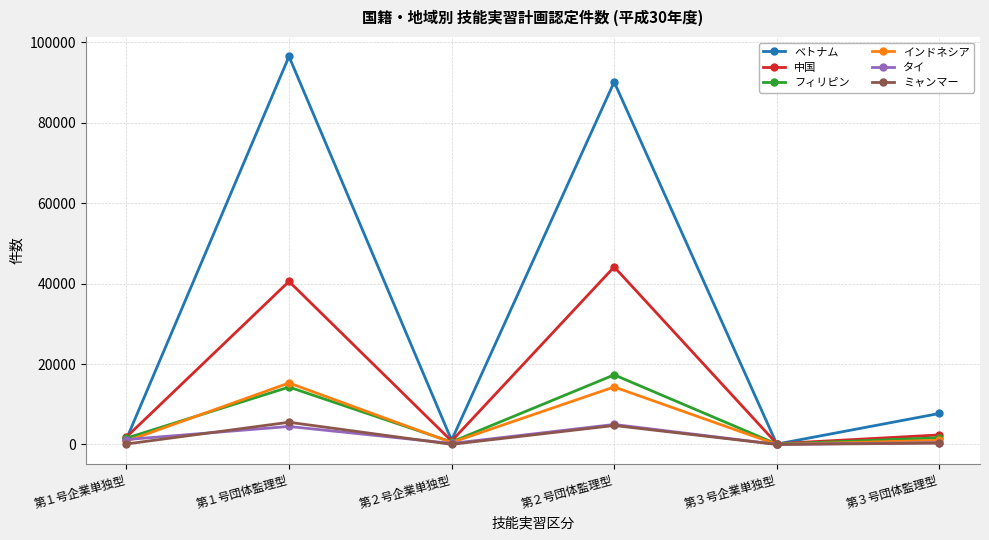

The value of ミャンマー at 第３号団体監理型 is 328. True or false?

True